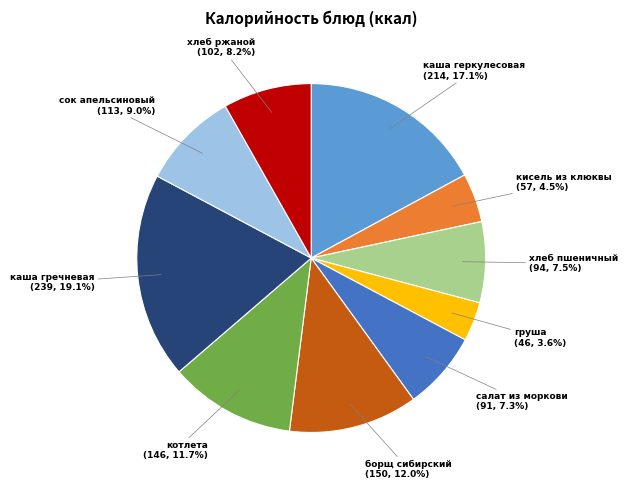

Is it true that хлеб ржаной is 1% of the pie?

False